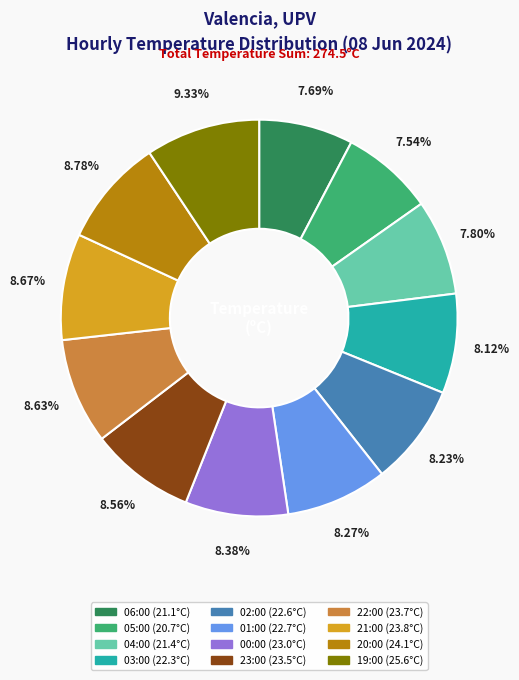

The 00:00 slice represents 22% of the pie. True or false?

False